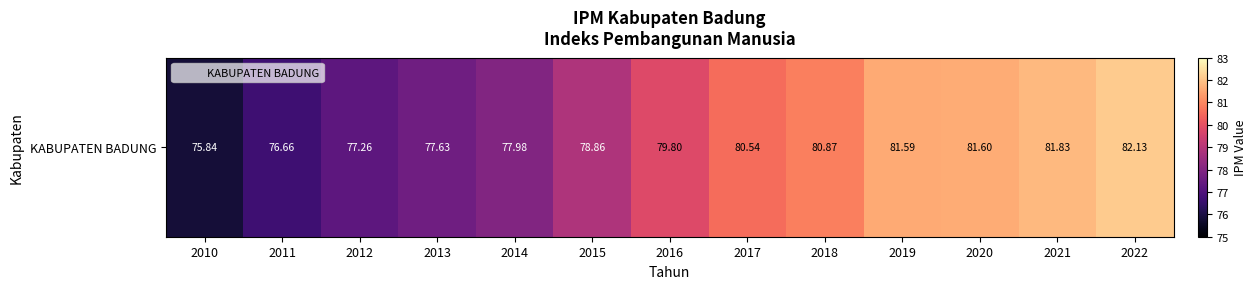

Which label corresponds to the smallest value in the chart?

2010